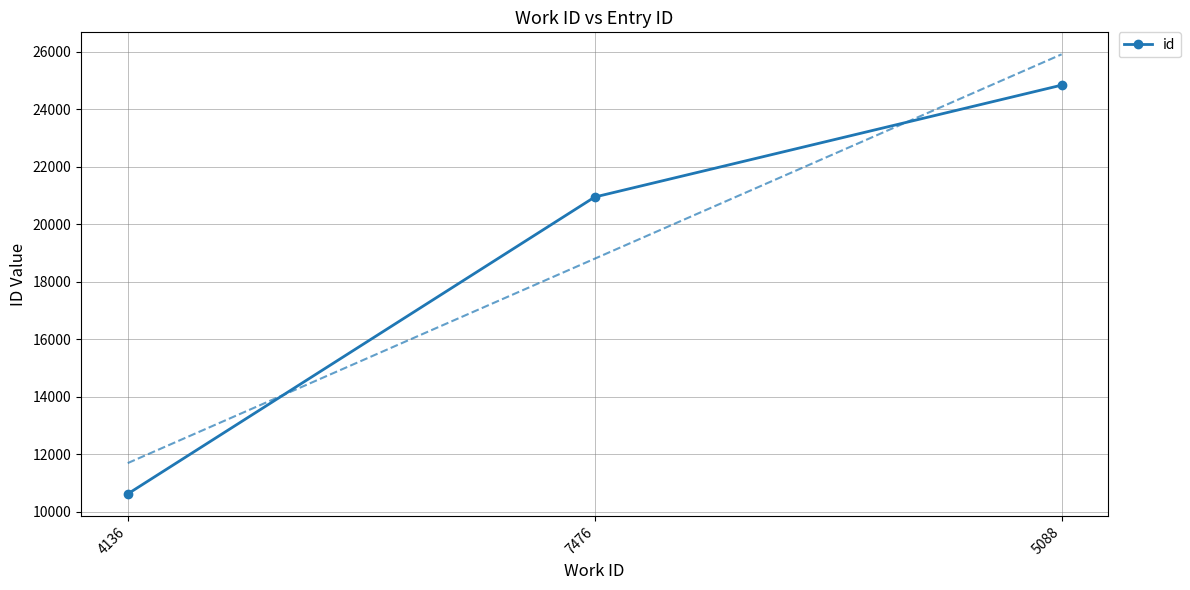

What is the ratio of the value at 5088 to the value at 7476?

1.2